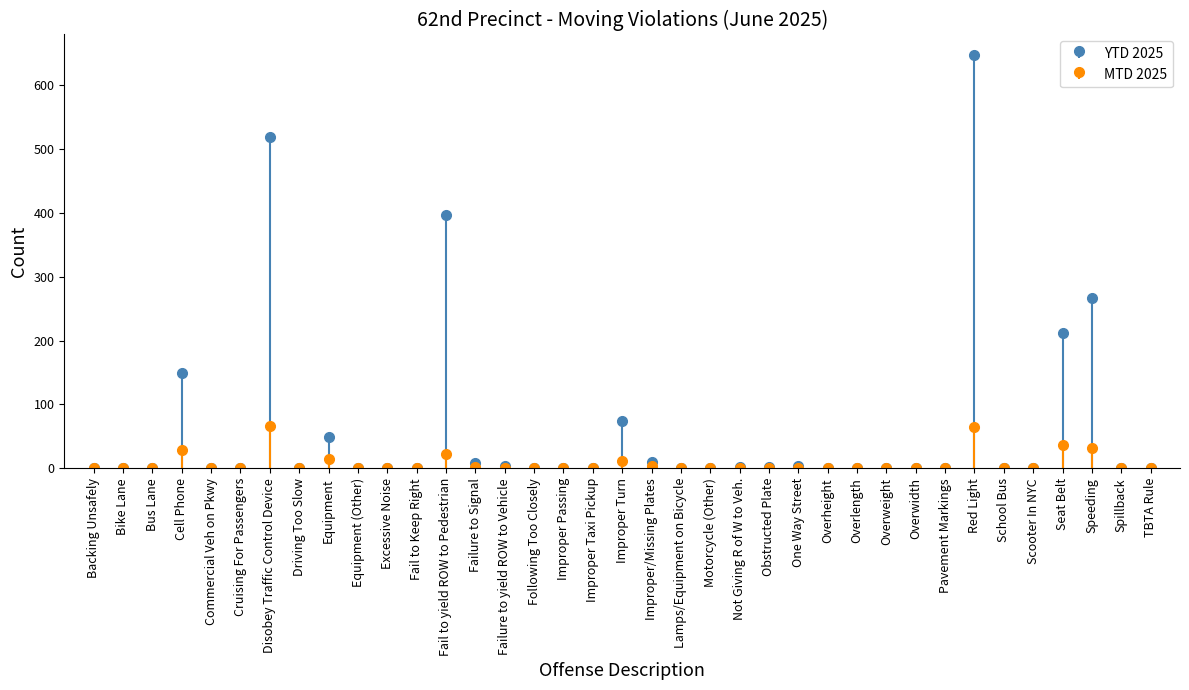

What is the highest value of the MTD 2025 series?

67